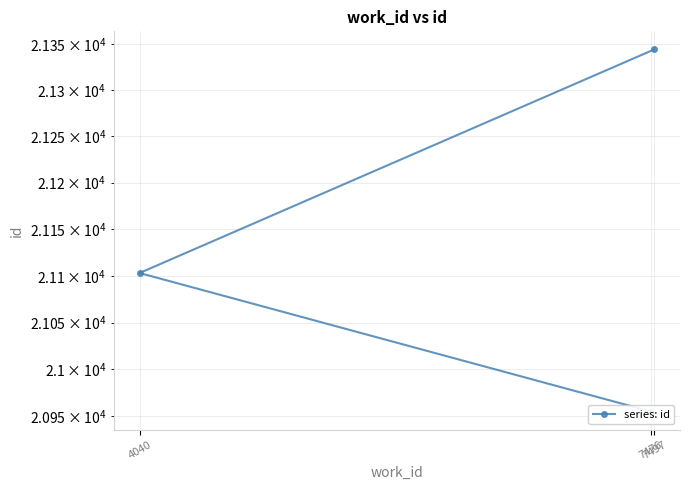

What is the difference between the values at 4040 and 7497?

241